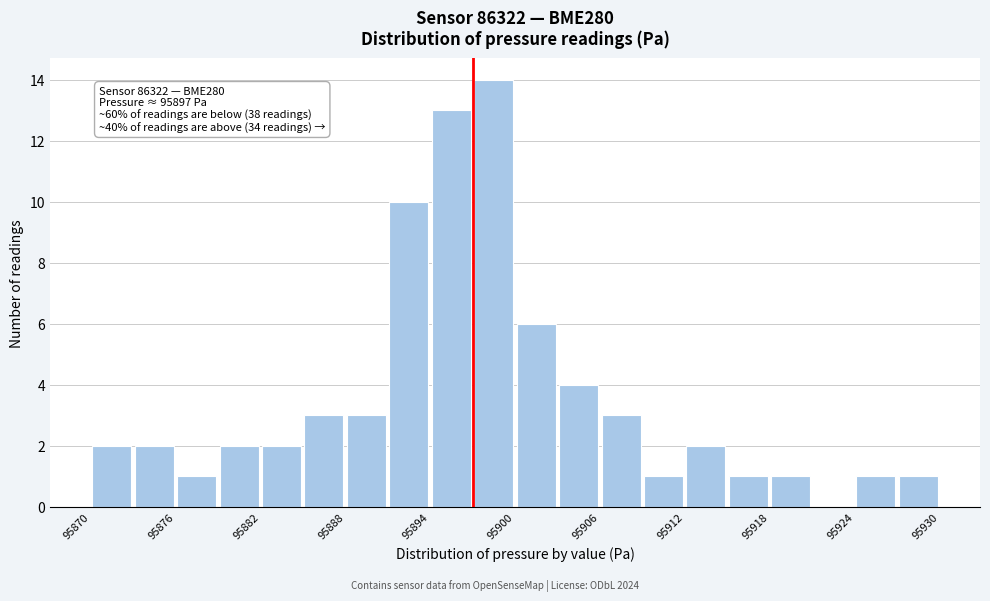

Around what value on the x-axis is the tallest bar? Give the approximate position of its centre, as read against the axis.

95899